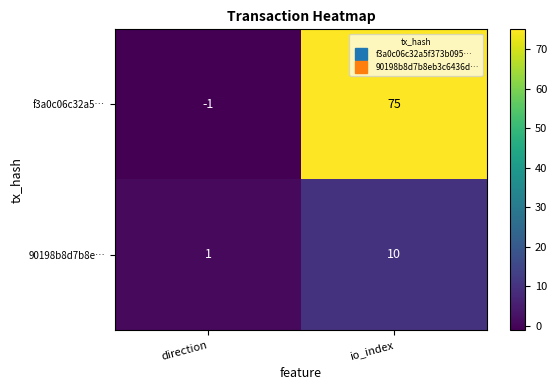

Reading left to right, extract all data points from this chart.

f3a0c06c32a5…: -1	75
90198b8d7b8e…: 1	10